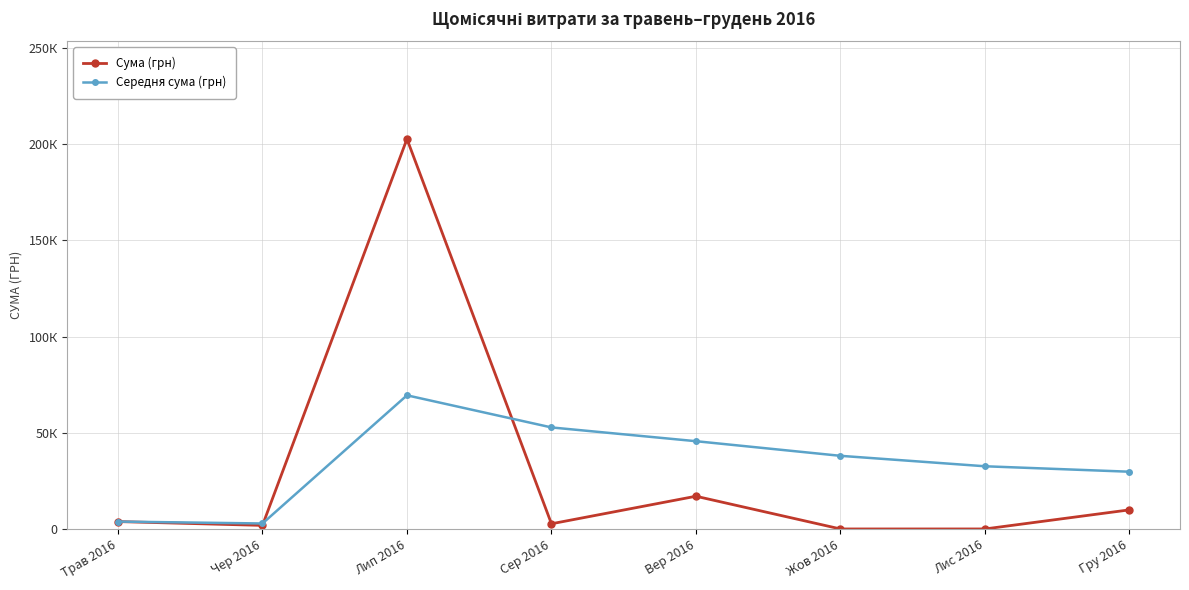

What are all the series names shown in the legend?

Сума (грн), Середня сума (грн)